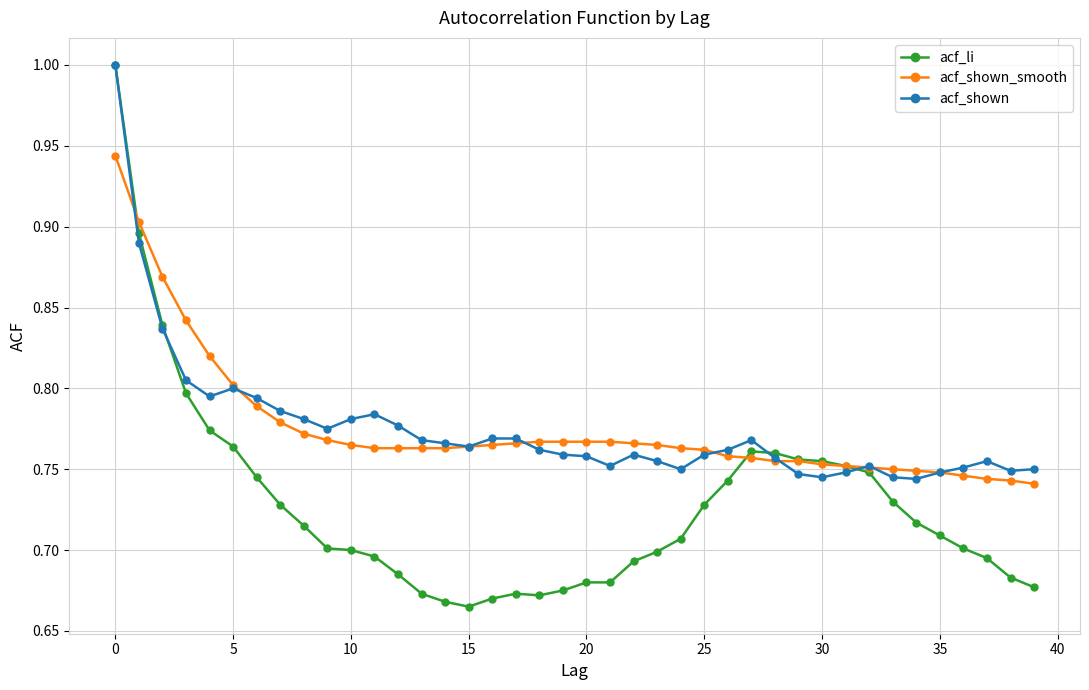

How many lines are shown in the chart?

3